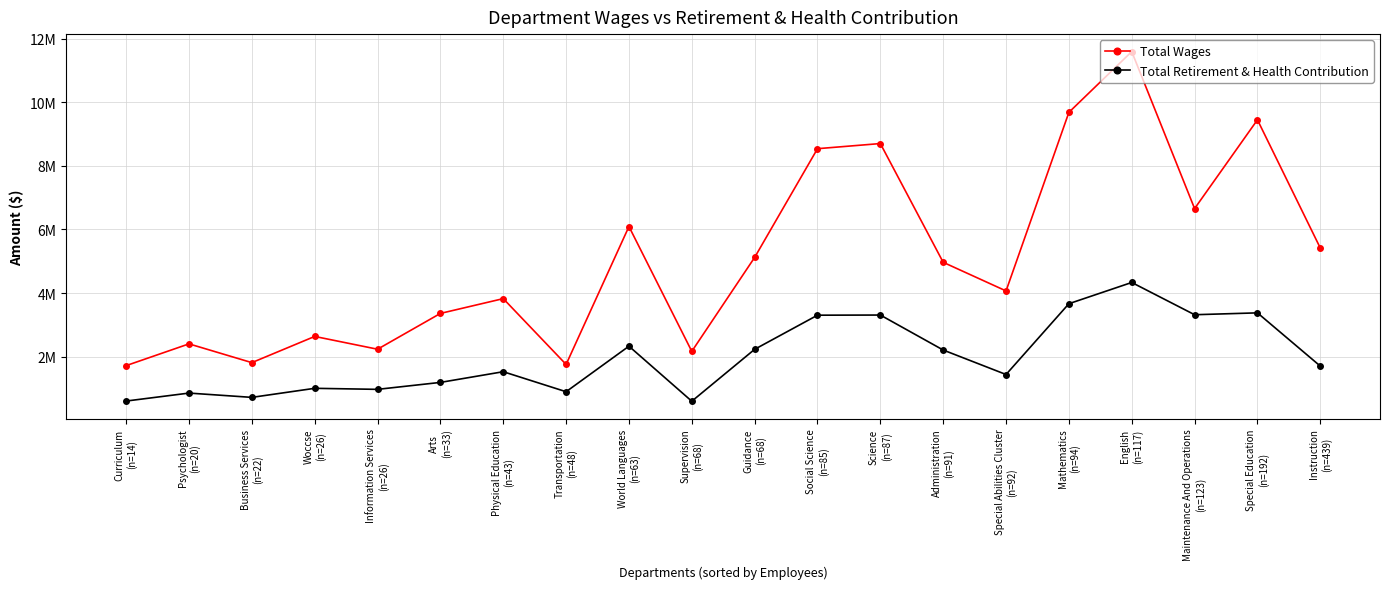

Which series has the largest range (max minus min)?

Total Wages